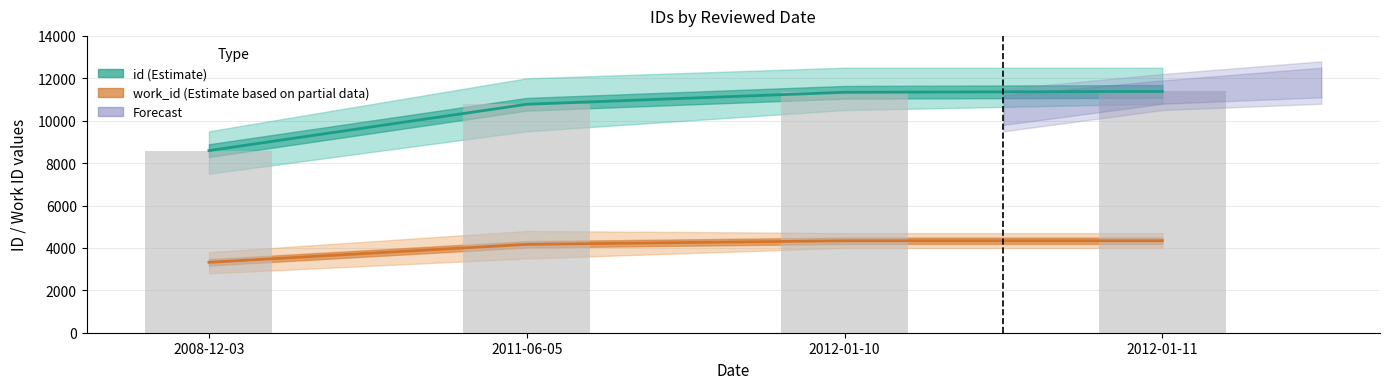

How many data points does each series have?

4